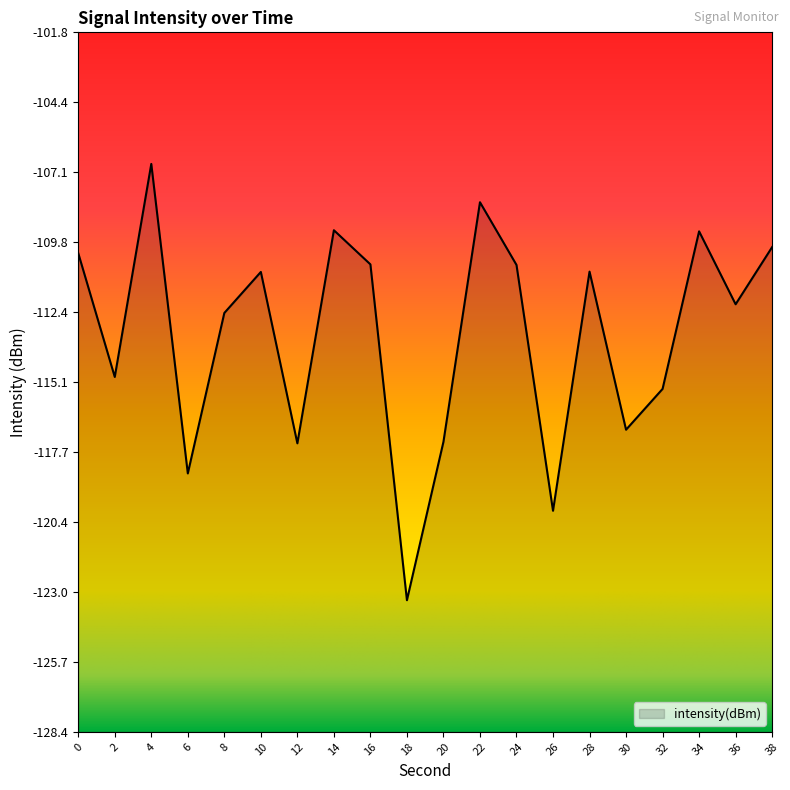

What is the average value?

-113.3